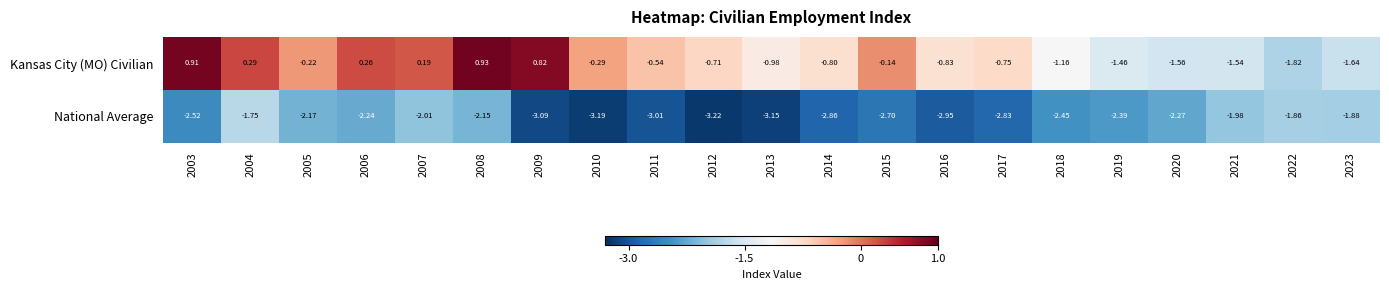

At which category does the chart reach its minimum across all series?

2012